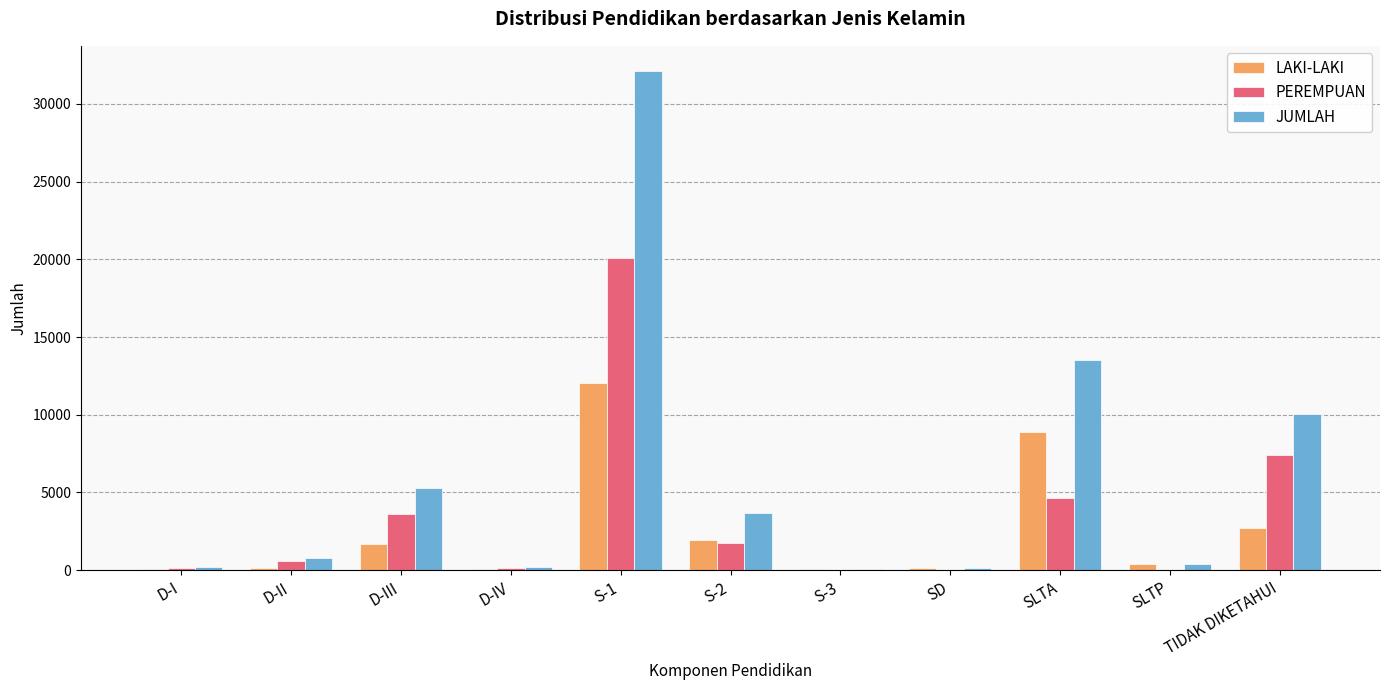

What is the sum of all PEREMPUAN values?

38327